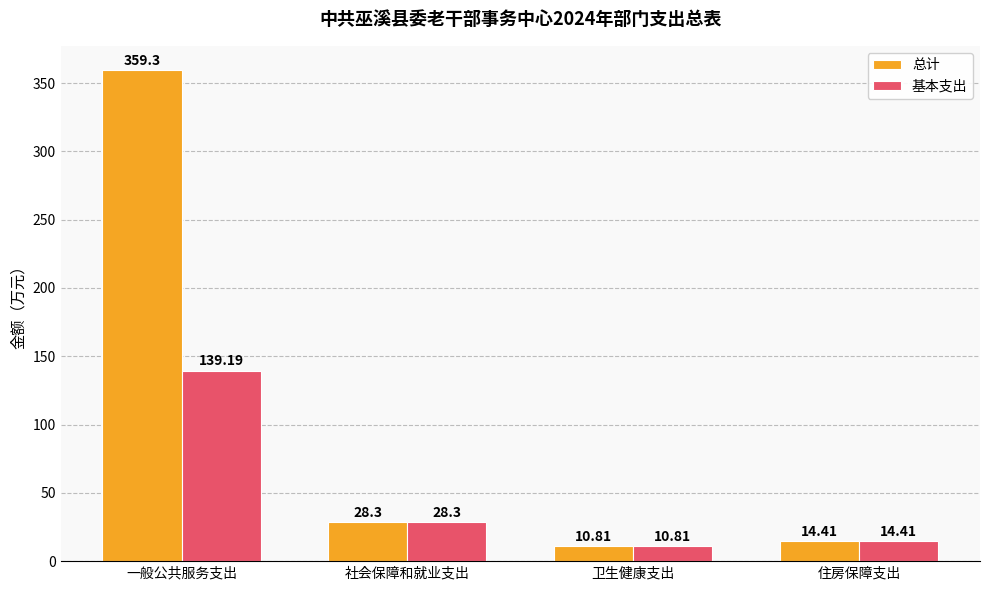

Reading left to right, what are all the values shown in this chart?

总计: 359.3	28.3	10.8	14.4
基本支出: 139.2	28.3	10.8	14.4